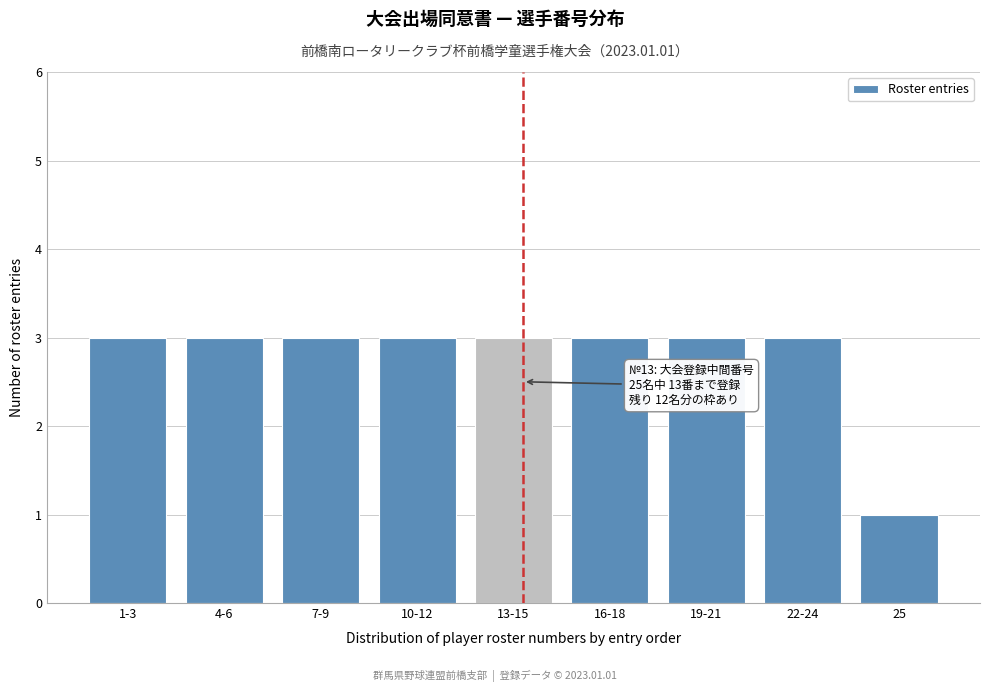

Reading left to right, transcribe all the data shown in this chart.

3	3	3	3	3	3	3	3	1